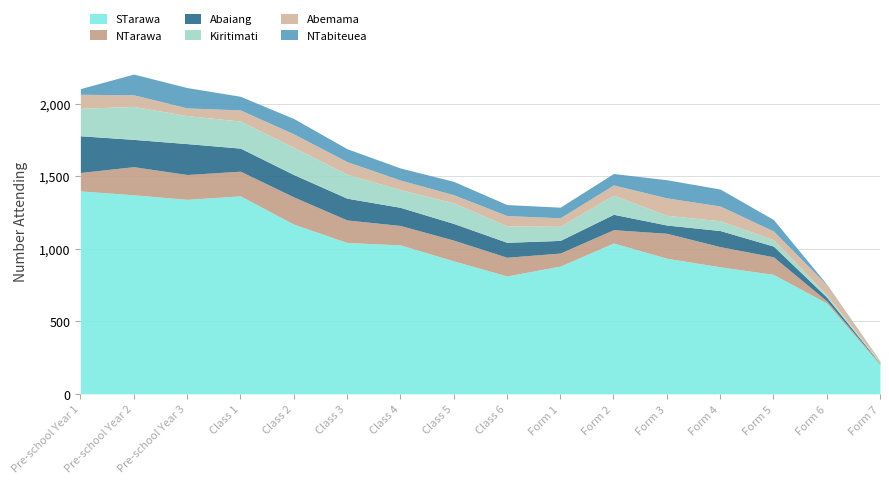

Is it true that Kiritimati equals 285 at Pre-school Year 1?

False